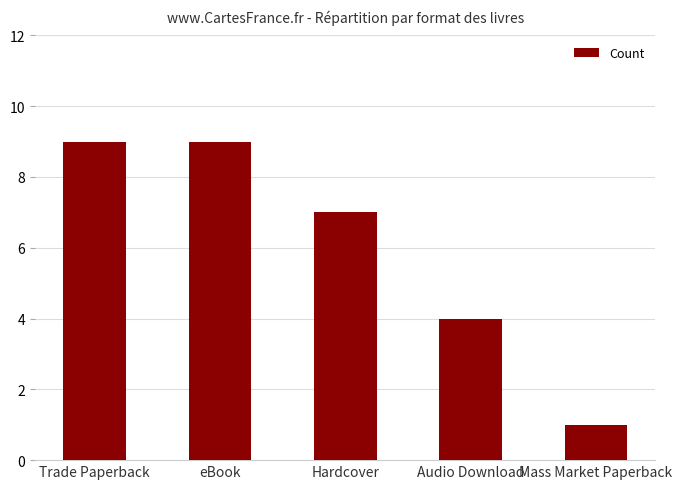

What is the label of the 3rd bar from the right?

Hardcover